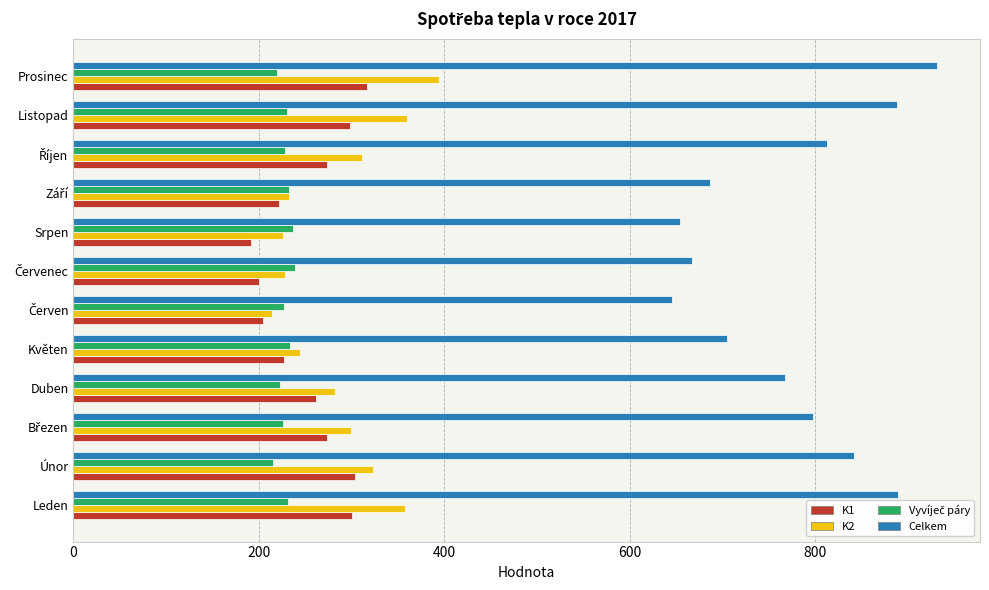

The value of K2 at Prosinec is 578. True or false?

False